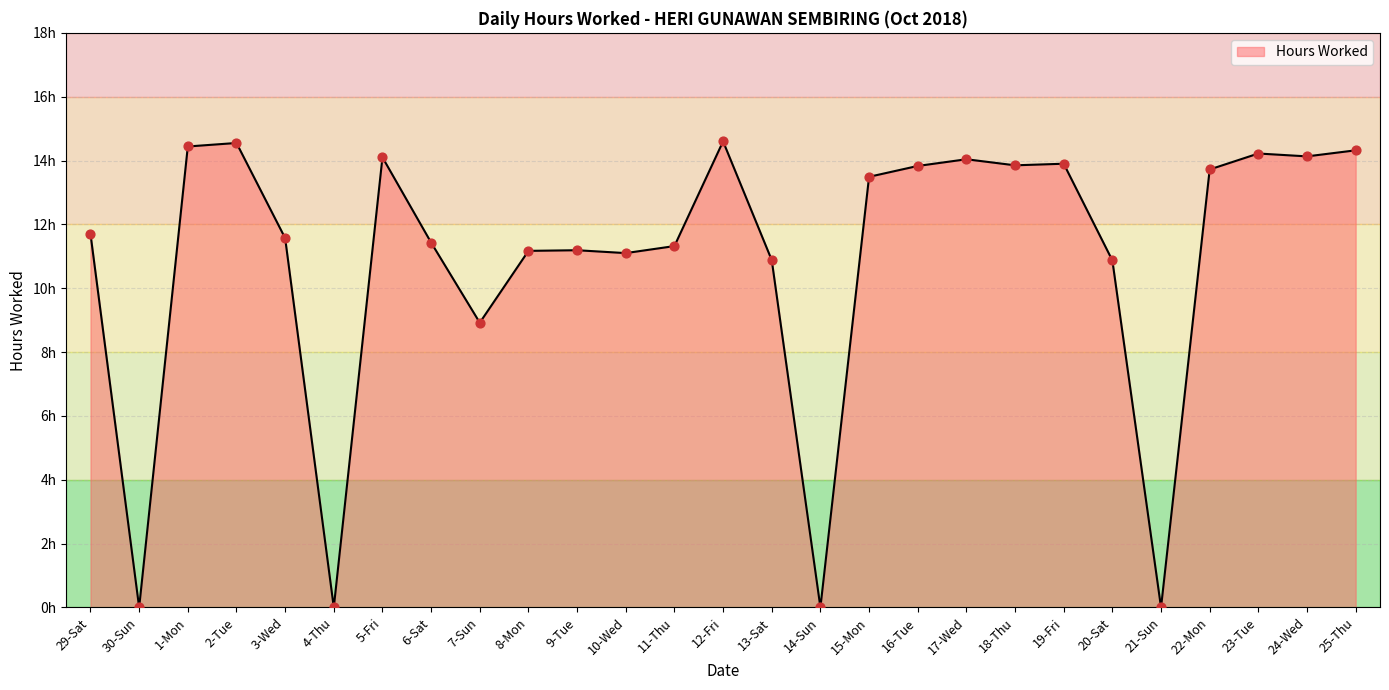

What is the change in value from 6-Sat to 10-Wed?

-0.3